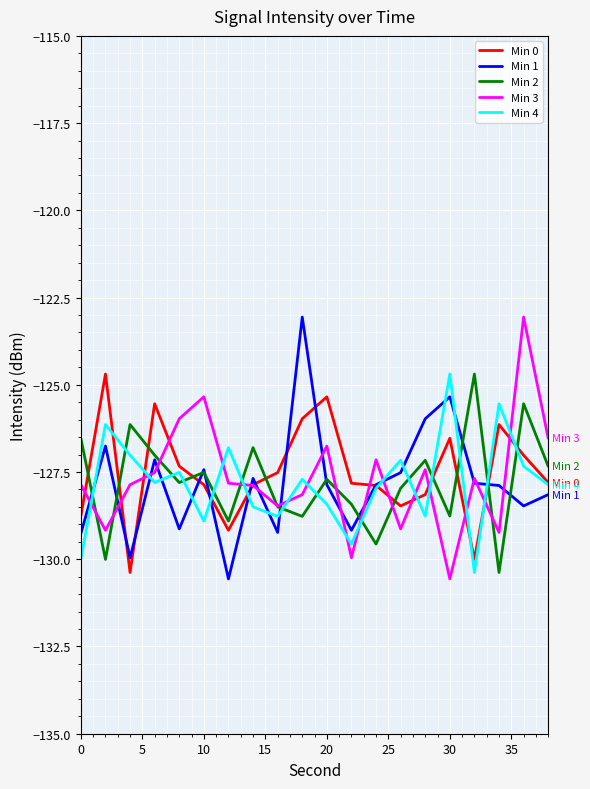

What is the minimum value shown in the chart?

-130.6